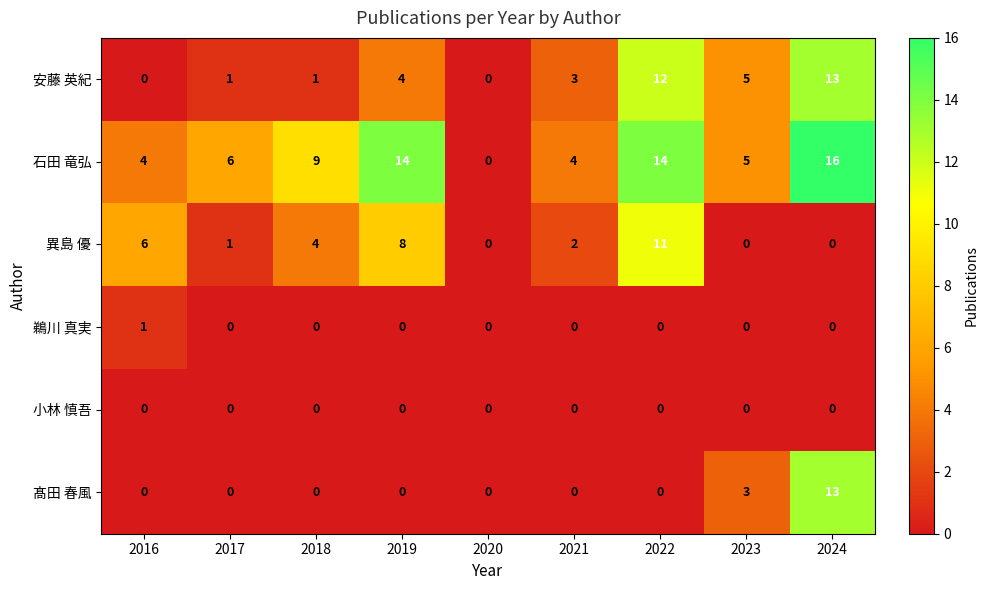

Which series has the largest range (max minus min)?

石田 竜弘